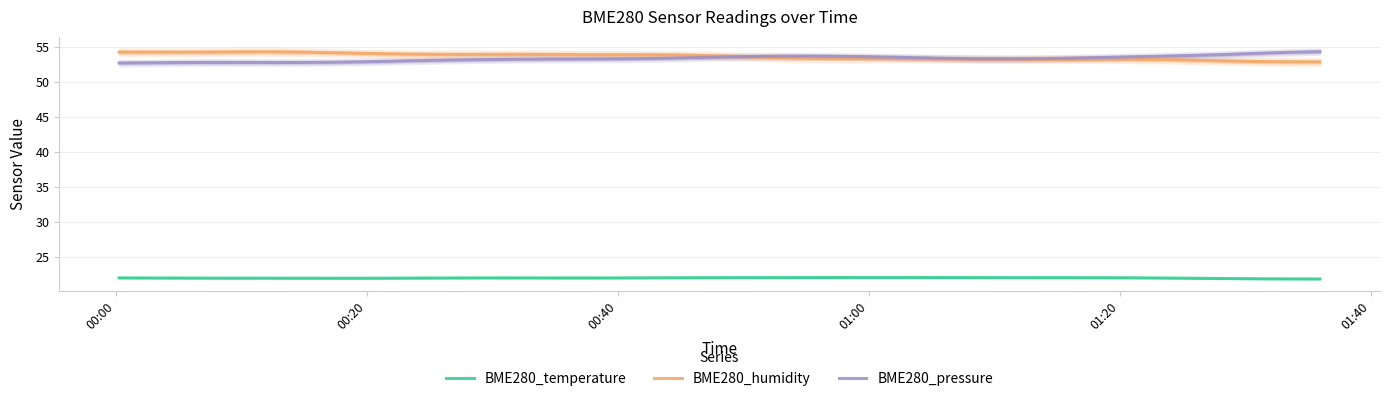

What is the minimum value for BME280_humidity?

52.9